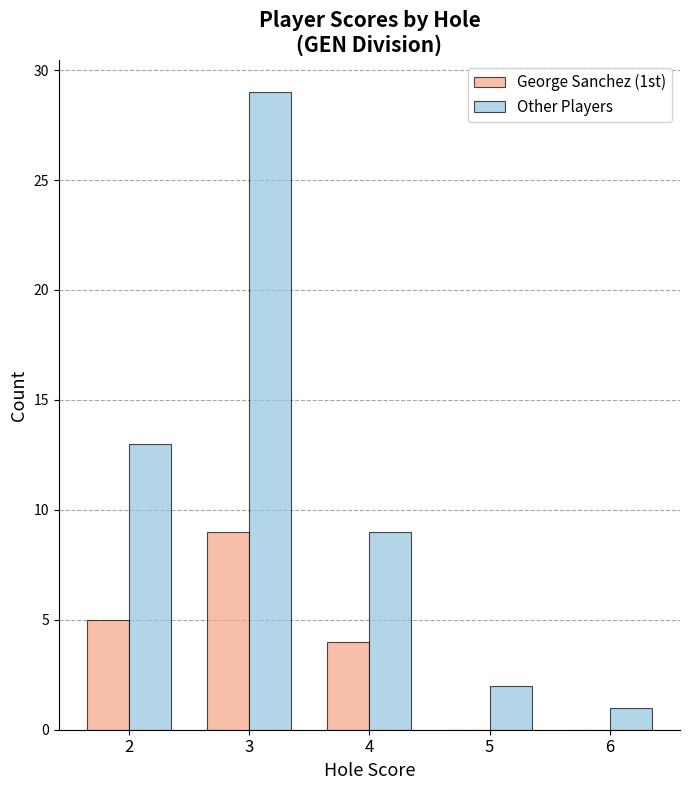

What value does the George Sanchez (1st) series have at 4?

4